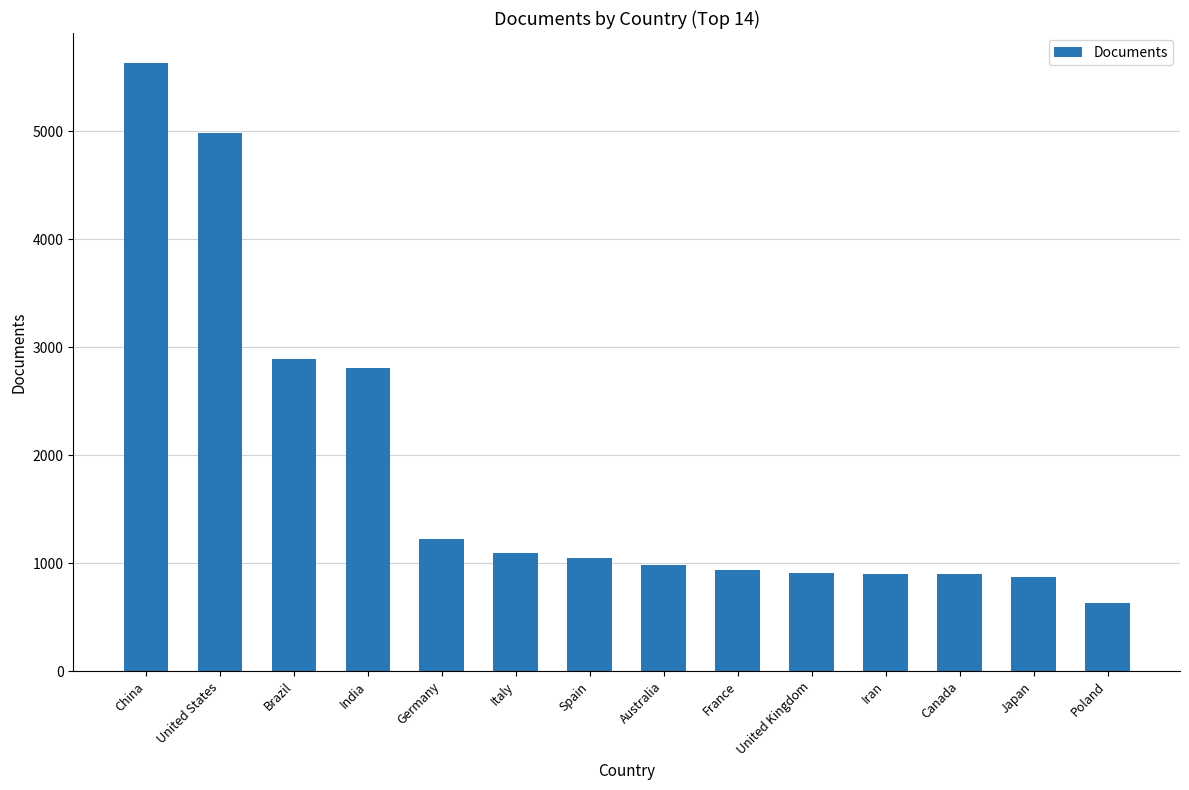

What is the change in value from India to Germany?

-1585